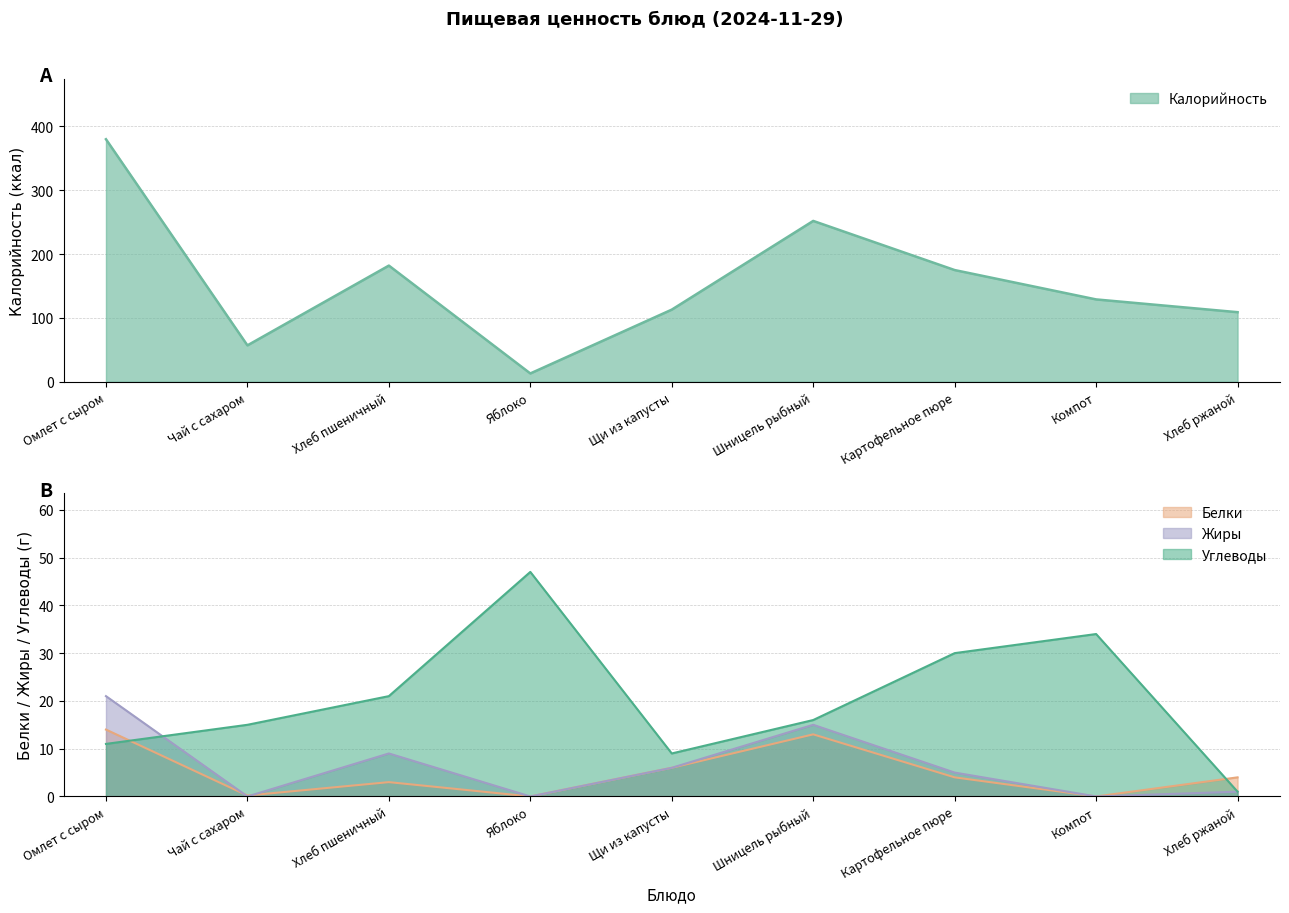

True or false: Жиры has a value of 15.0 at Шницель рыбный.

True